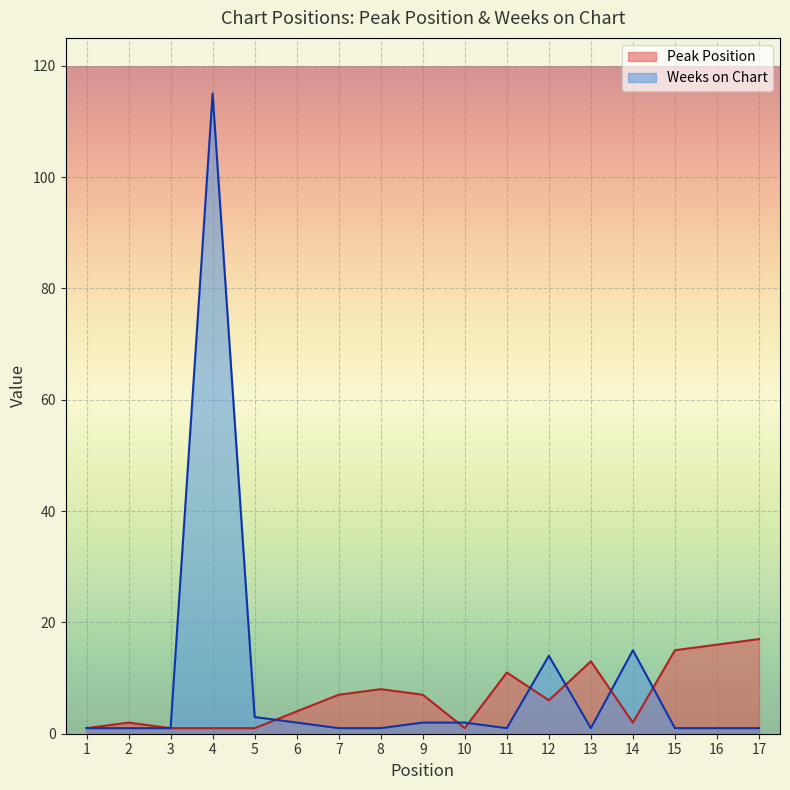

At which category does Weeks on Chart reach its first local valley?

11